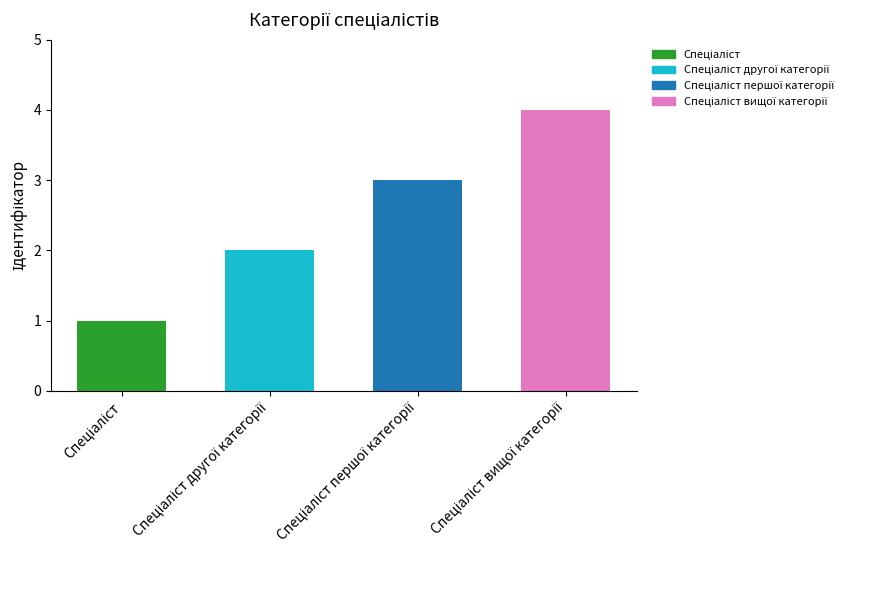

What is the difference between the maximum and minimum values?

3